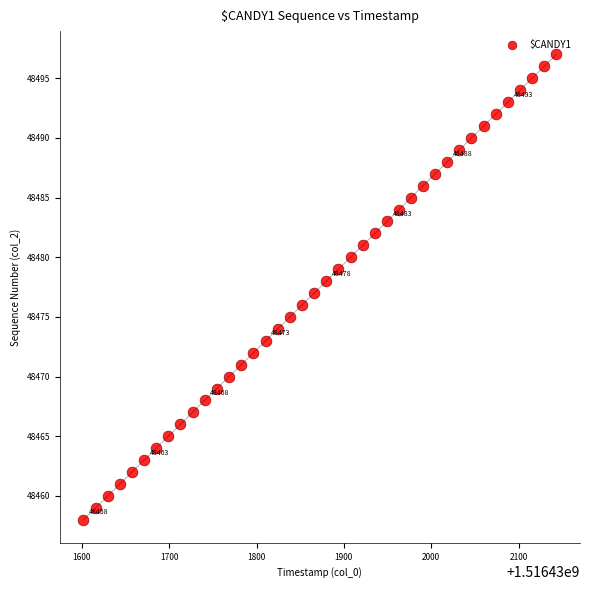

What is the range of Y values (max minus min)?

39